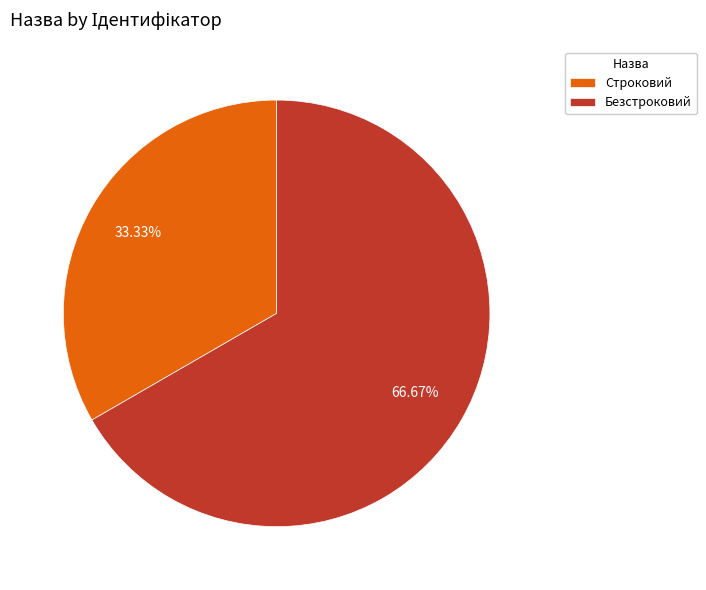

Is it true that Безстроковий is 53% of the pie?

False